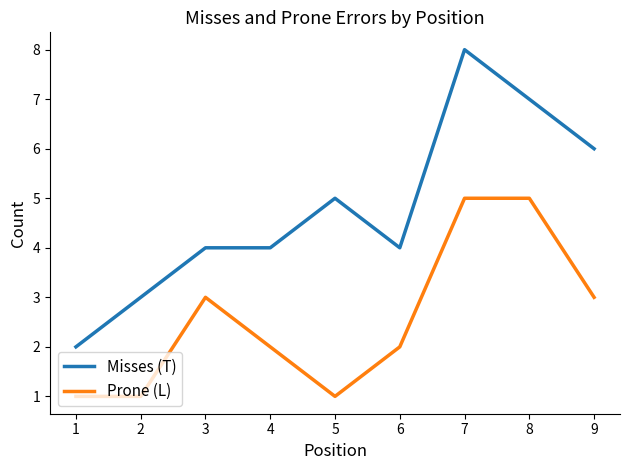

What is the maximum value for Prone (L)?

5